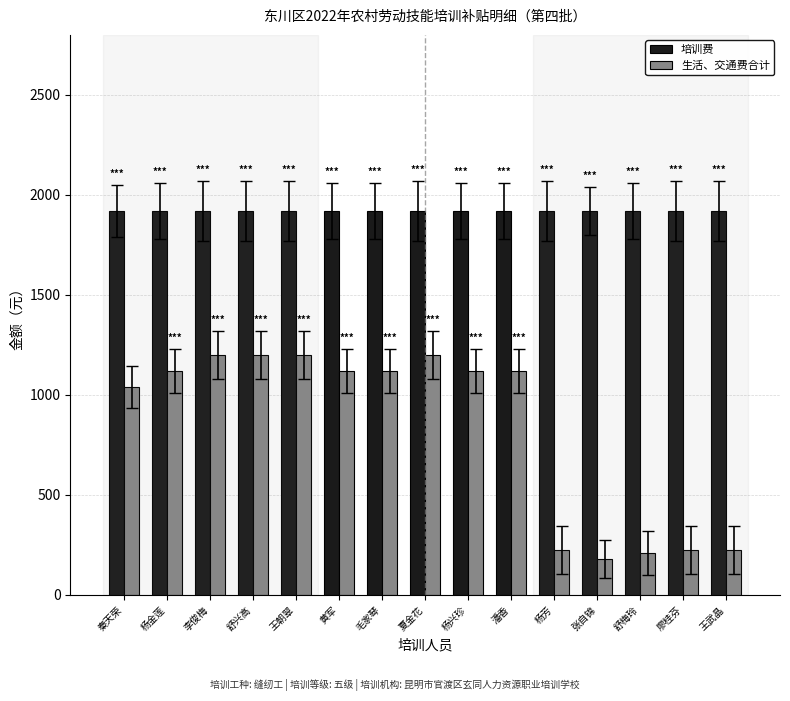

What is the minimum value for 培训费?

1920